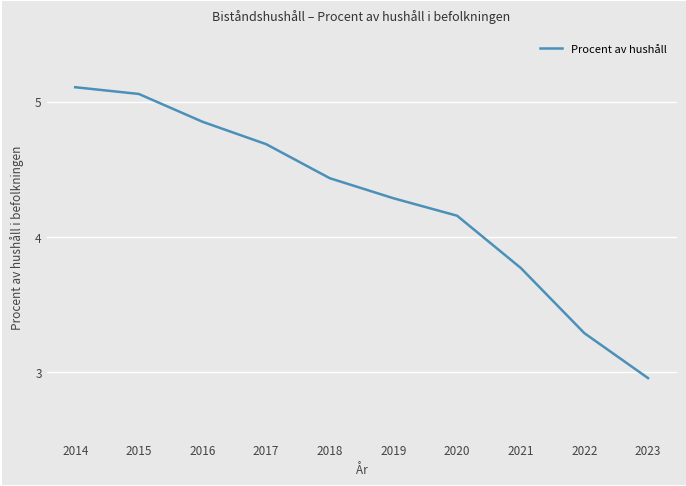

Between 2019 and 2015, which is larger?

2015